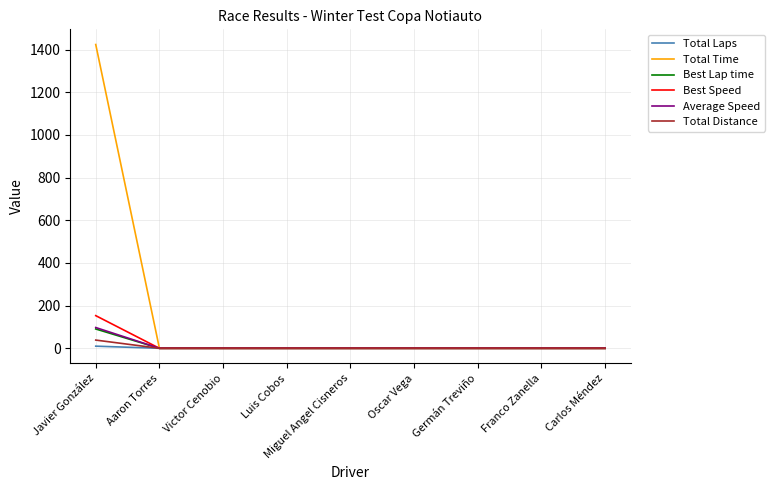

At which category is the sum across all series the highest?

Javier González